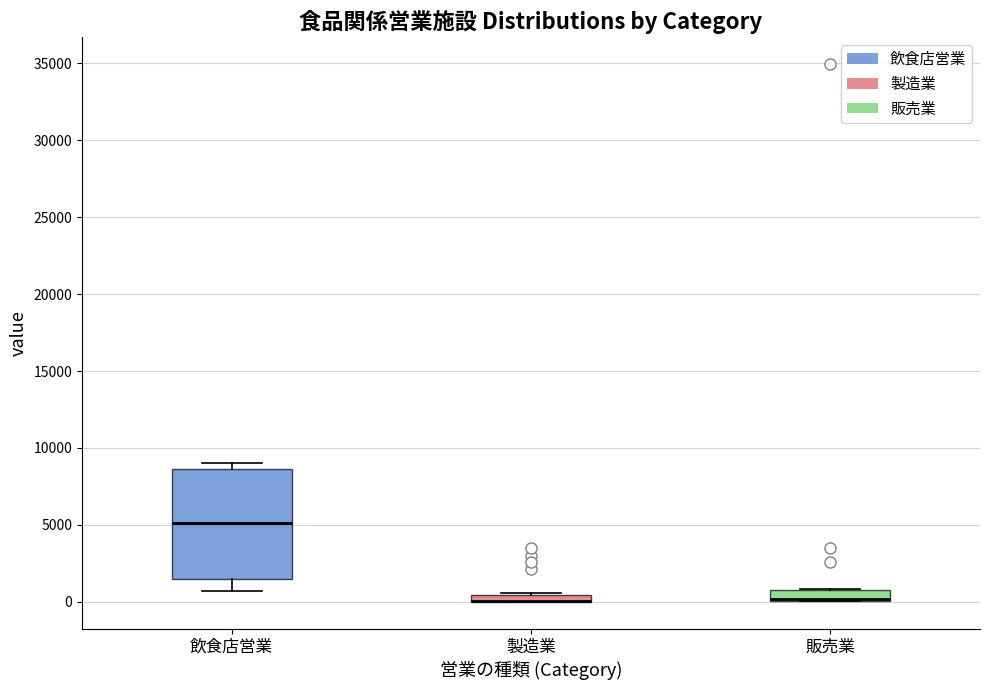

Which box is the tallest, from its lower edge to its upper edge?

飲食店営業